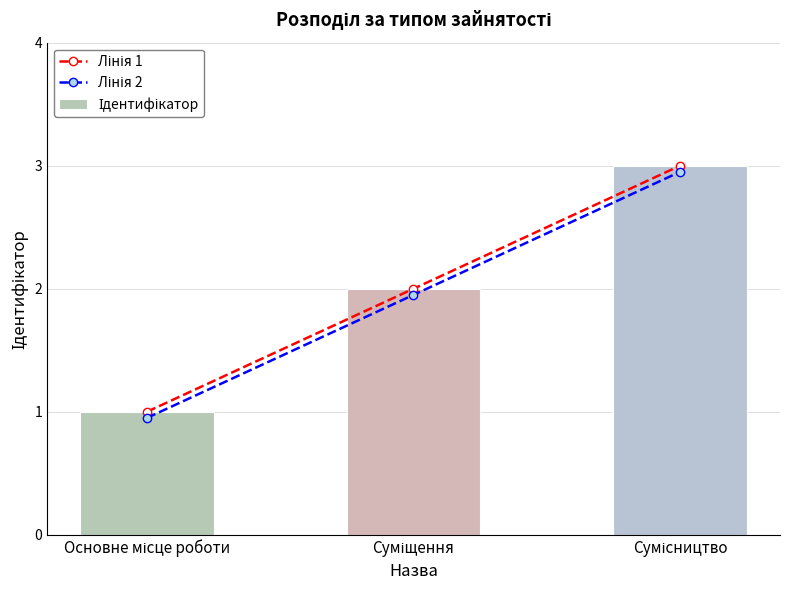

Reading left to right, what are all the values shown in this chart?

Лінія 1: Основне місце роботи=1.0	Суміщення=2.0	Сумісництво=3.0
Лінія 2: Основне місце роботи=0.9	Суміщення=1.9	Сумісництво=3.0
Ідентифікатор: Основне місце роботи=1.0	Суміщення=2.0	Сумісництво=3.0